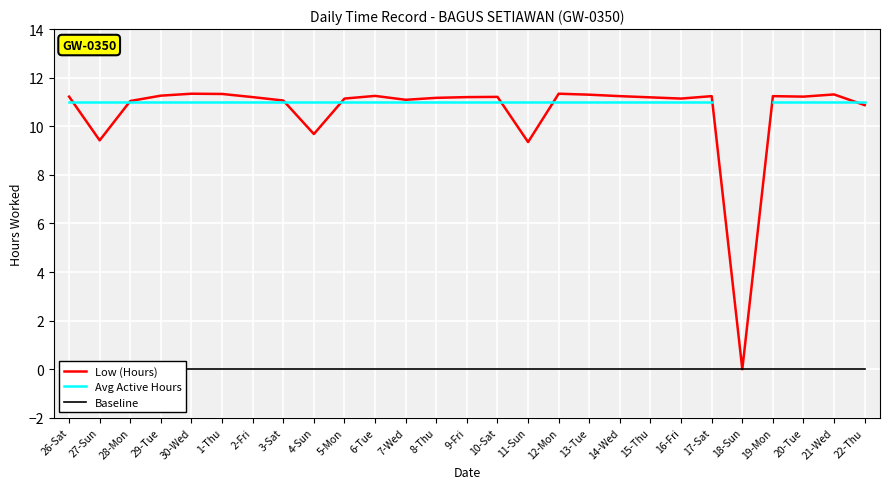

How many positive values does the Avg Active Hours series have?

26